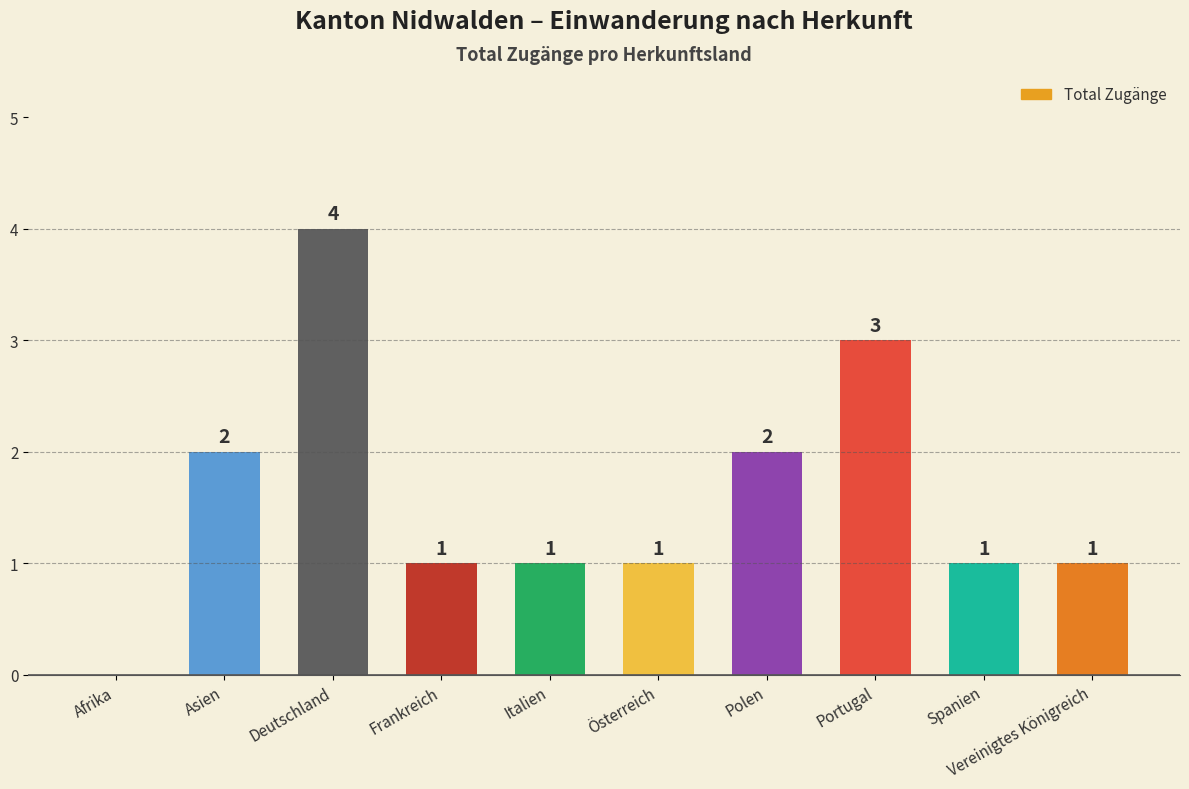

At which category does the chart reach its peak across all series?

Deutschland